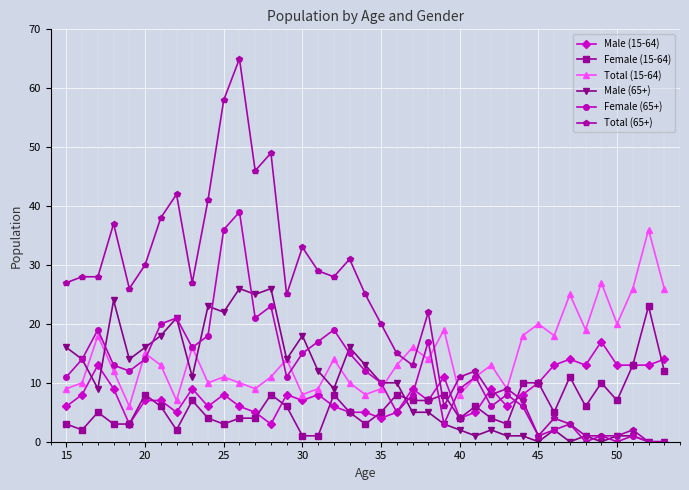

What is the greatest value displayed?

65